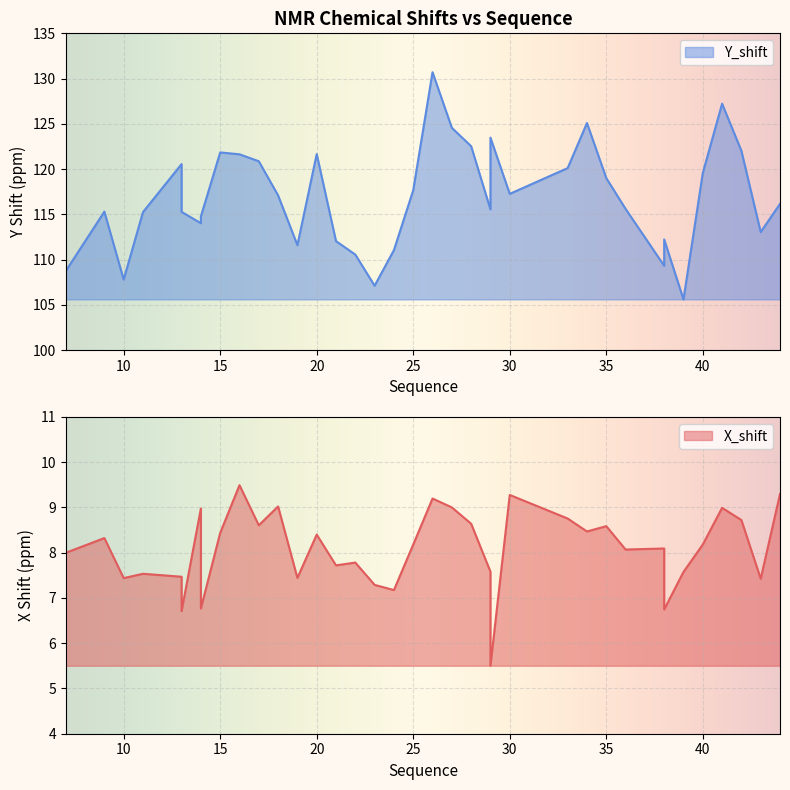

What is the difference between the maximum and minimum values in the Y_shift series?

25.1